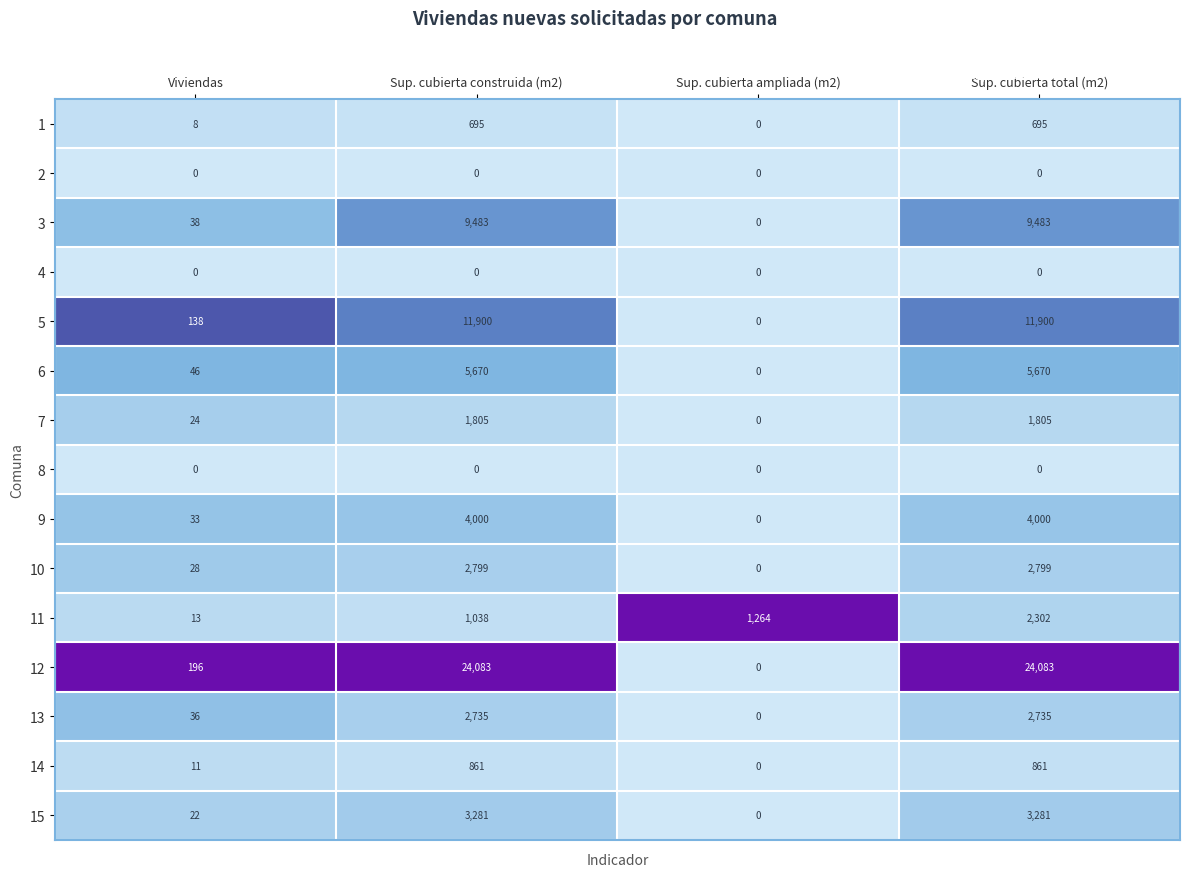

Which series has the largest total across all categories?

12